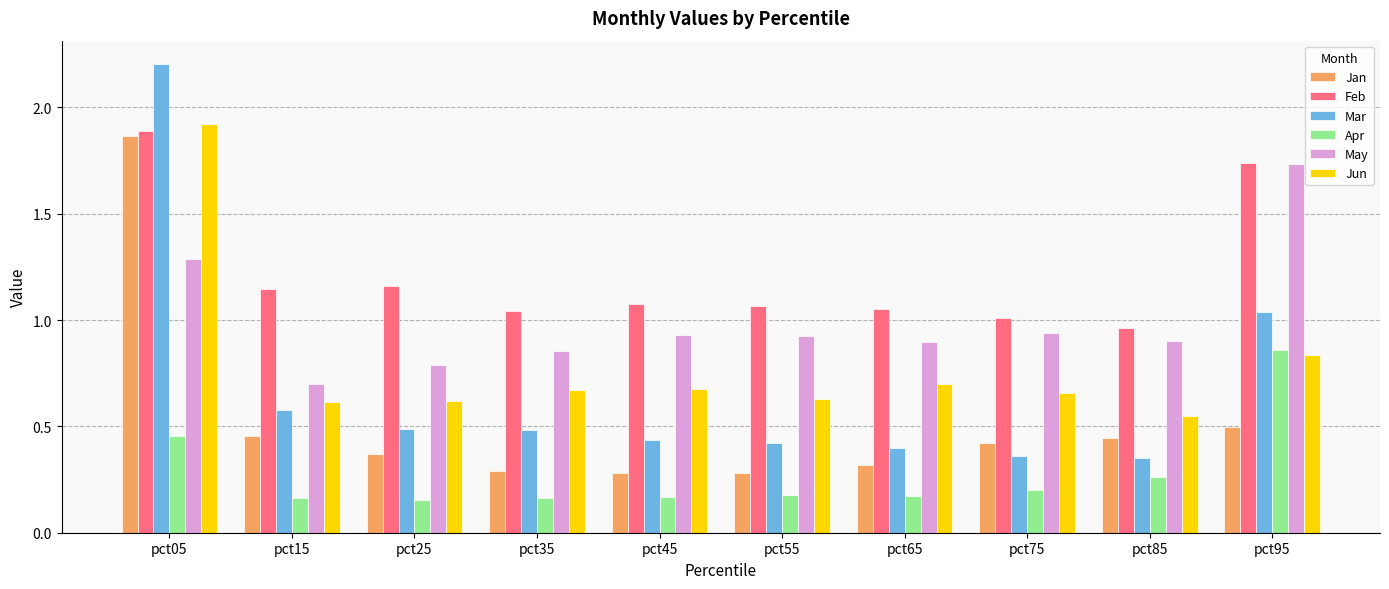

Count the number of categories in the chart.

10